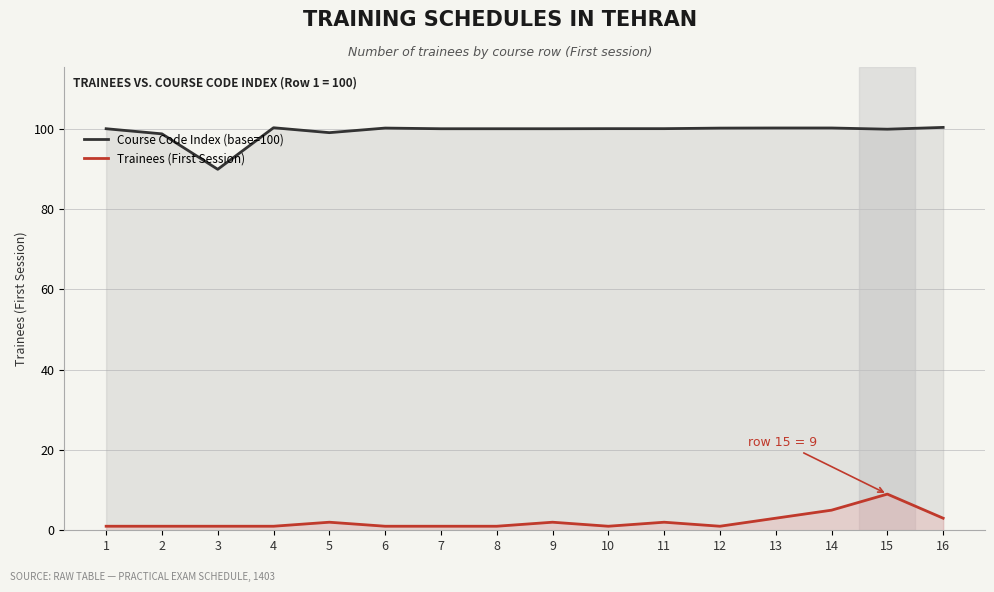

List the series in order of their peak value, highest first.

Course Code Index (base=100), Trainees (First Session)